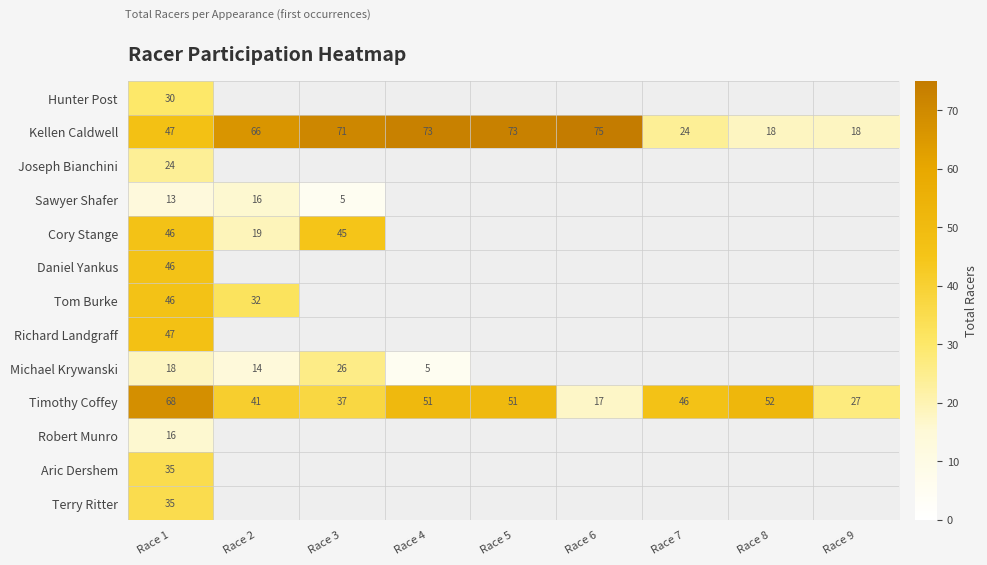

What is the greatest value displayed?

75.0